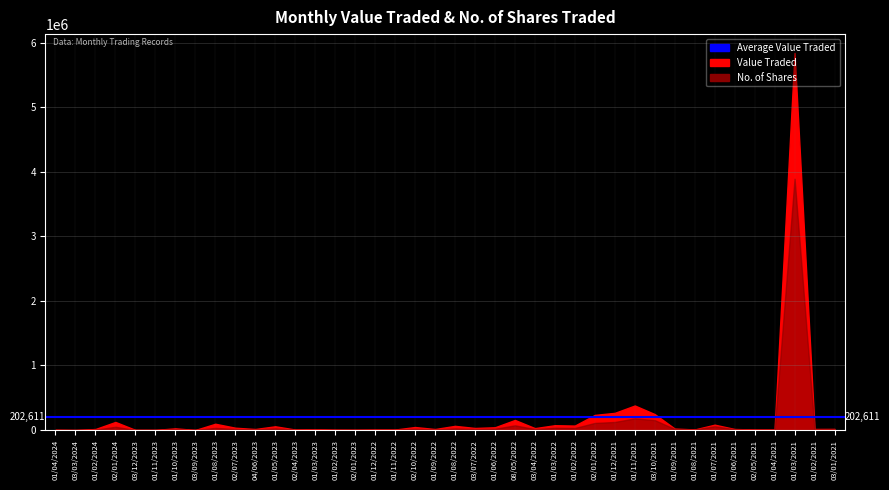

What is the average value of the No. of Shares series?

124767